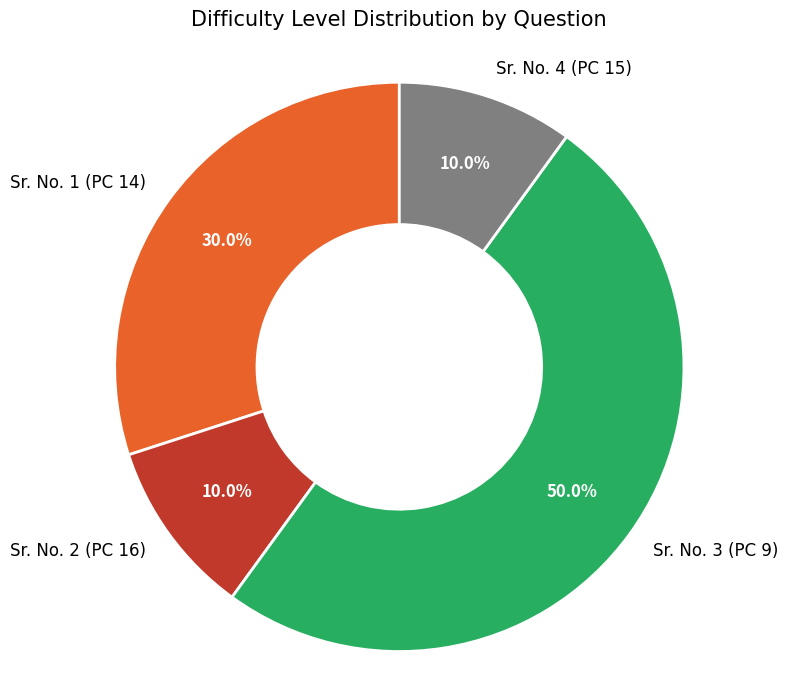

To the nearest percent, what is the combined percentage of Sr. No. 3 (PC 9) and Sr. No. 1 (PC 14)?

80%